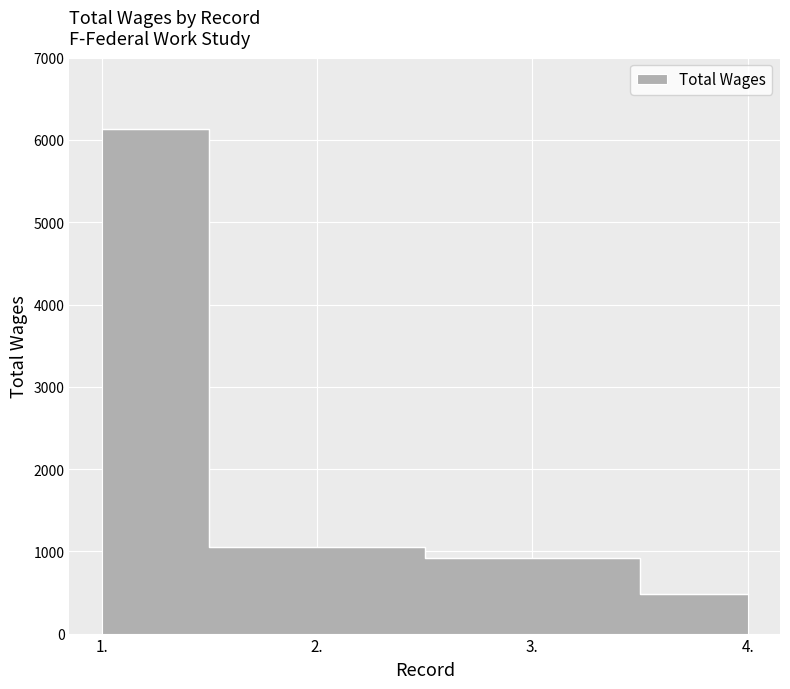

What is the difference between the second highest and minimum values?

570